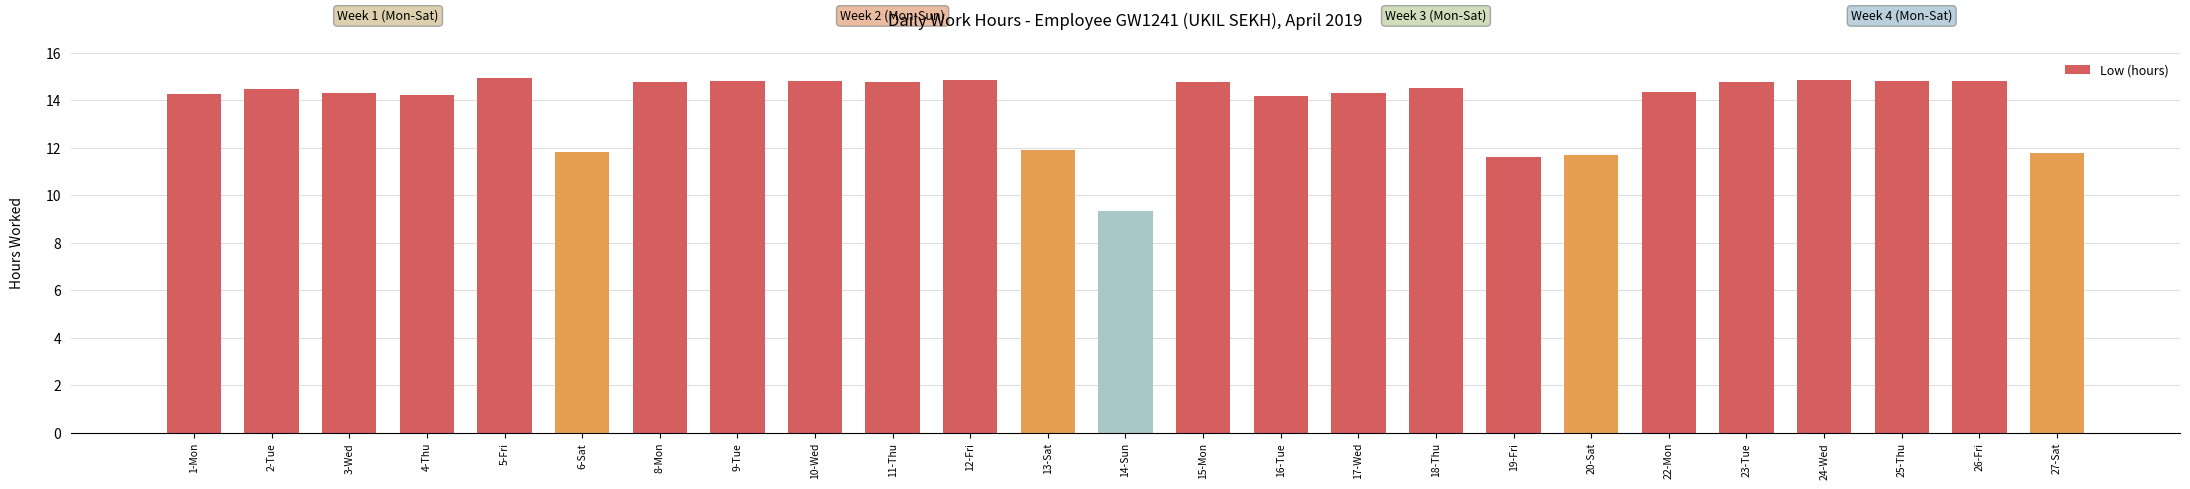

What is the approximate value at 3-Wed?

14.3